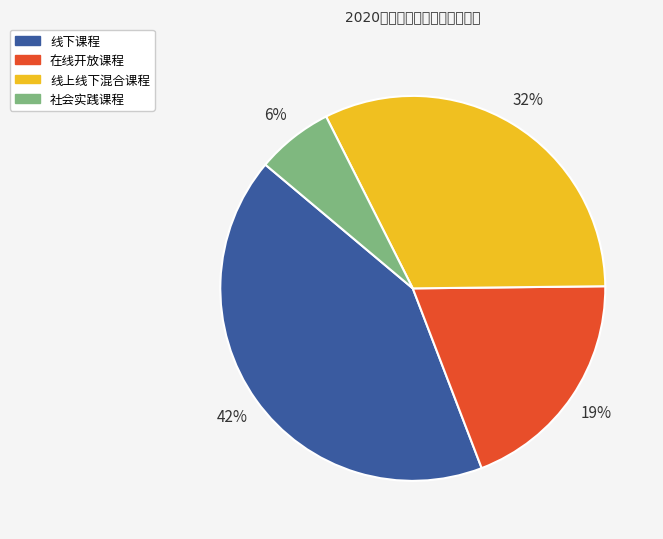

Count the number of slices in the pie.

4